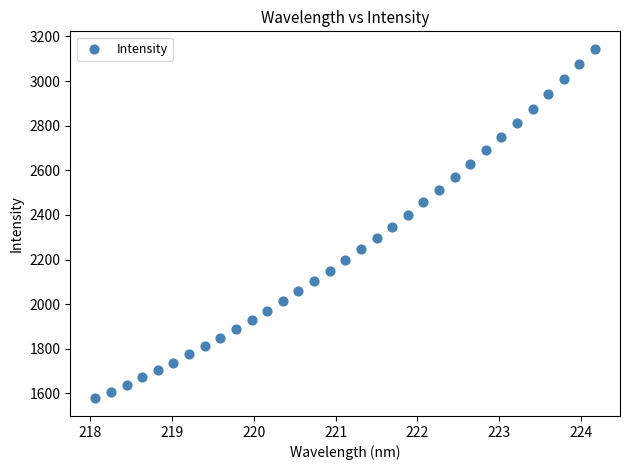

What is the range of X values (max minus min)?

6.1